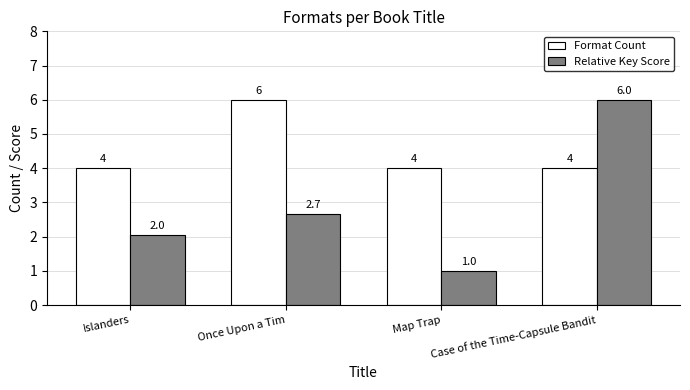

How many values in the Relative Key Score series exceed 2?

3